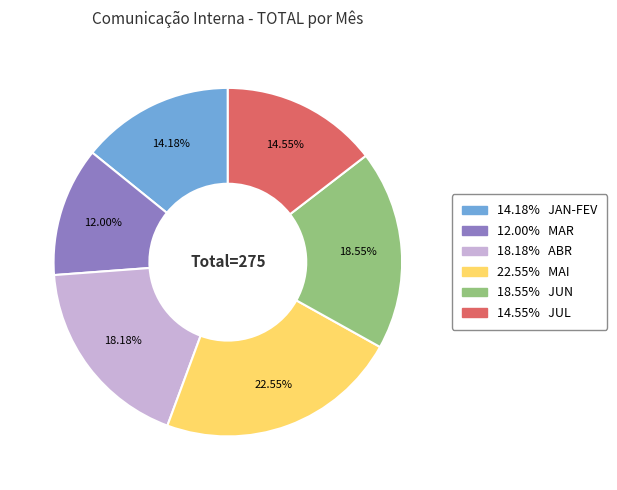

Does any single category account for the majority?

No